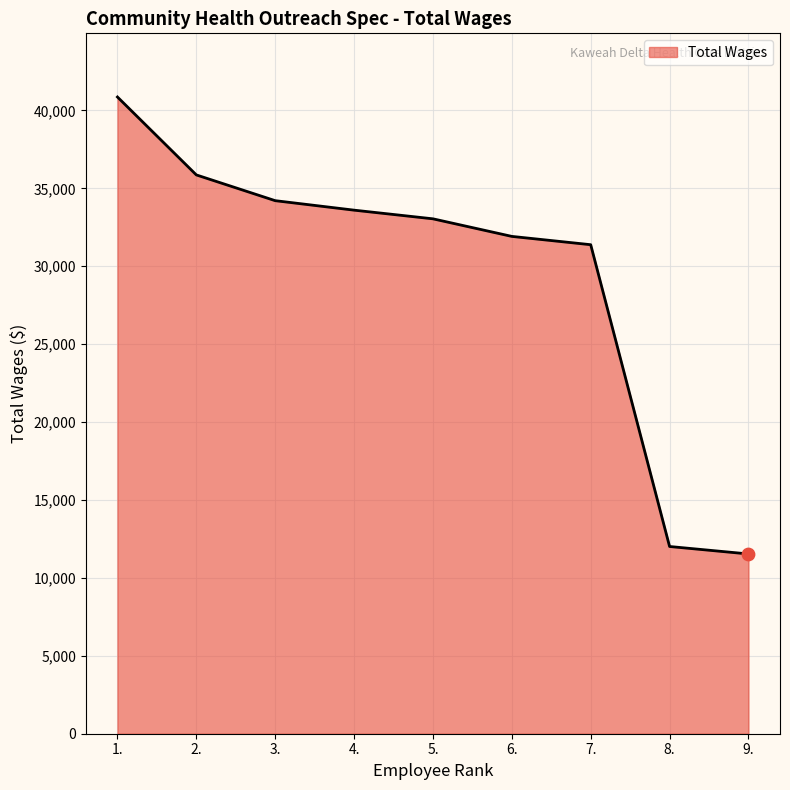

Which has a higher value, 9. or 6.?

6.